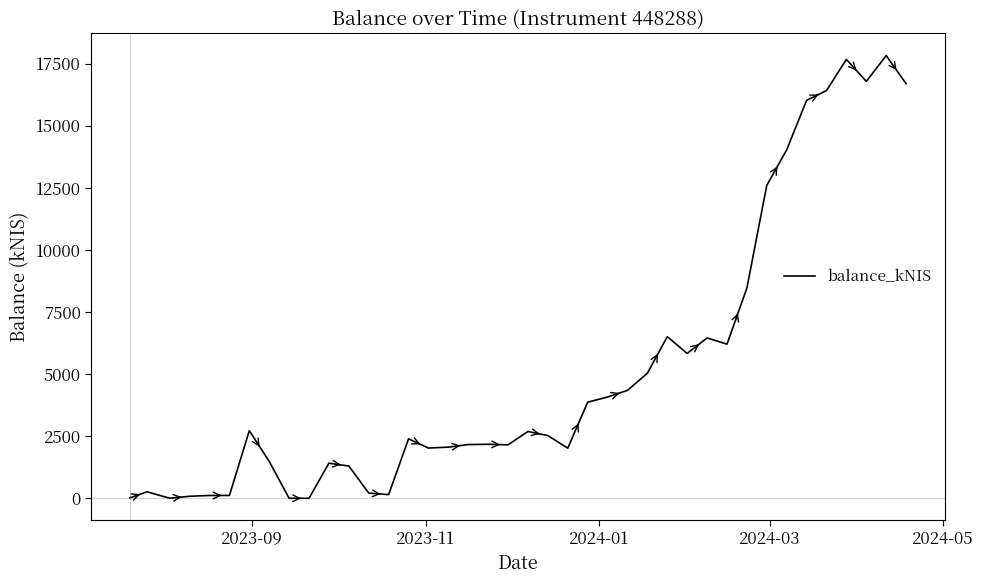

What is the maximum value shown in the chart?

17821.6